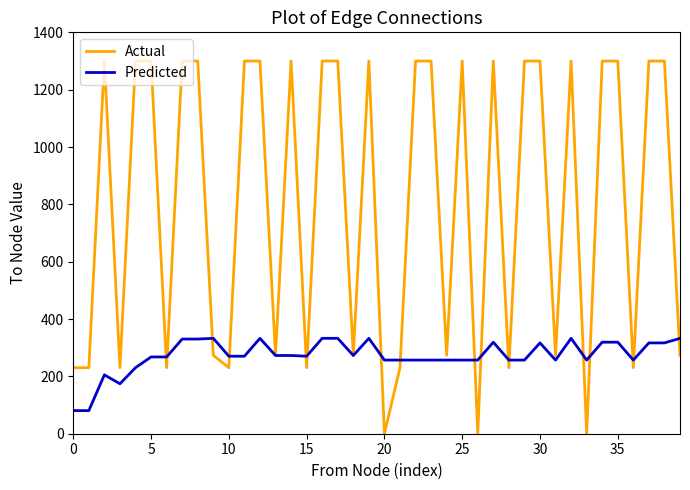

Which series has the largest range (max minus min)?

Actual